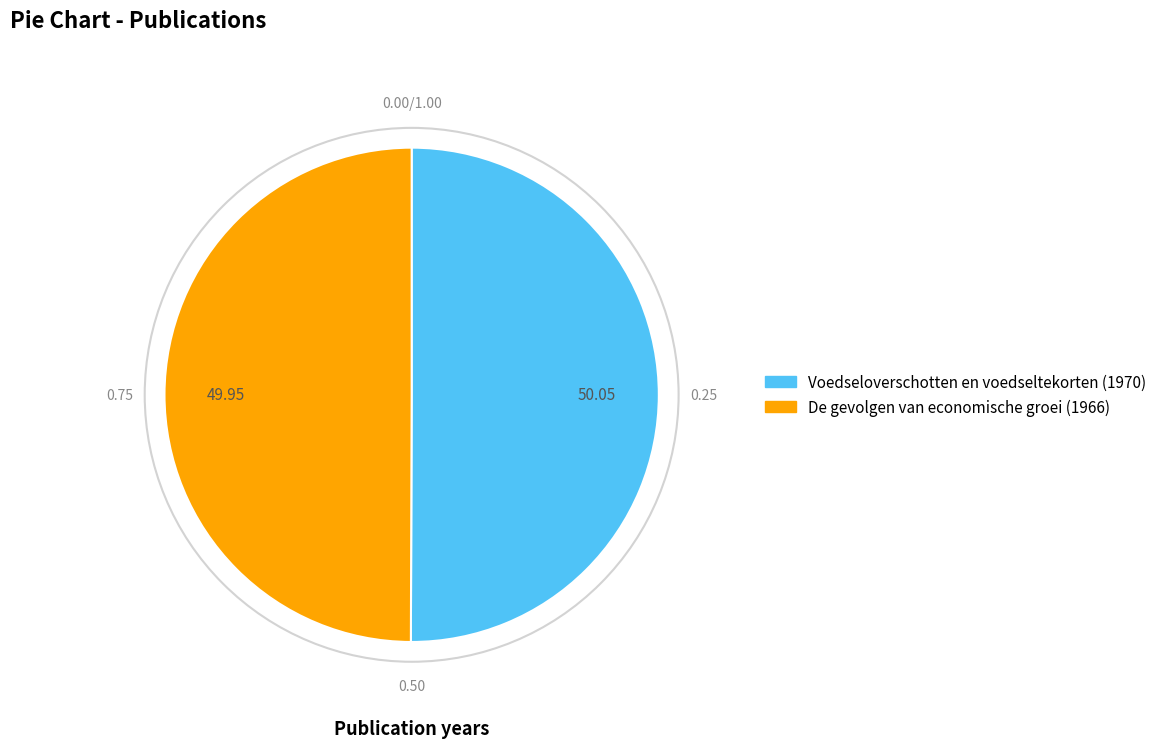

Approximately how many times larger is the value at De gevolgen van economische groei (1966) compared to Voedseloverschotten en voedseltekorten (1970)?

1.0